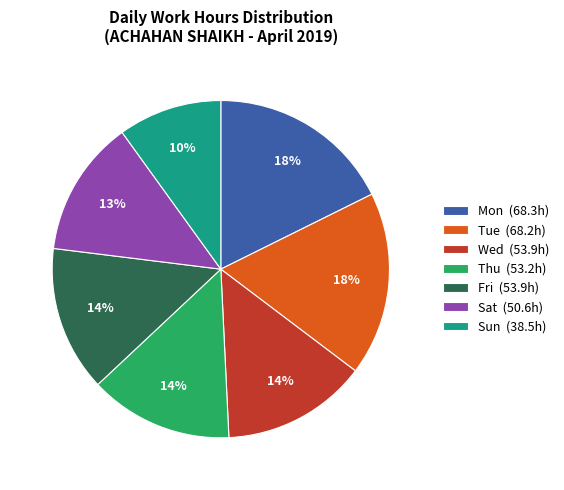

Approximately how many times larger is the value at Mon (68.3h) compared to Thu (53.2h)?

1.3